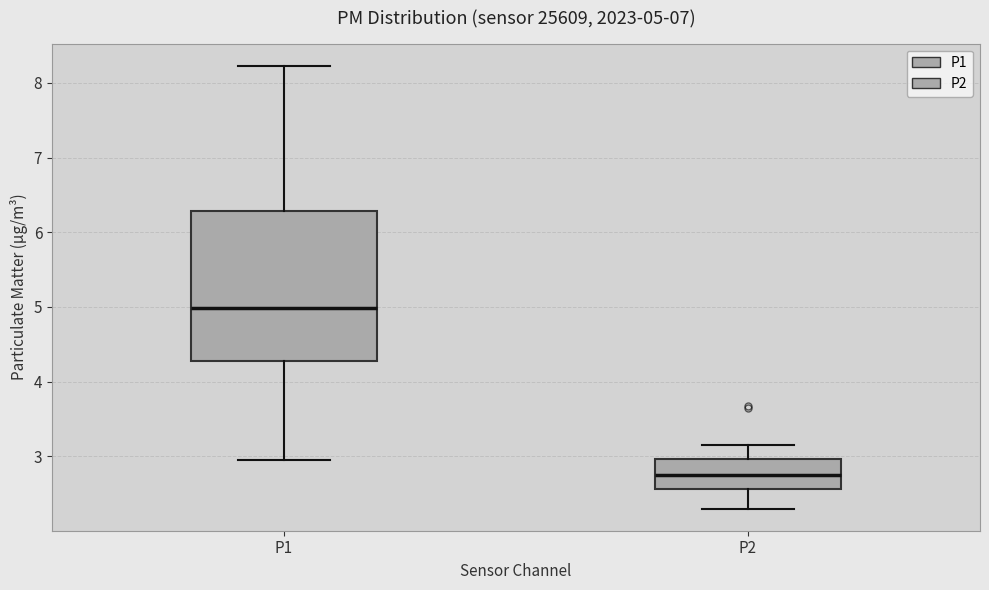

Which box has the highest median line?

P1